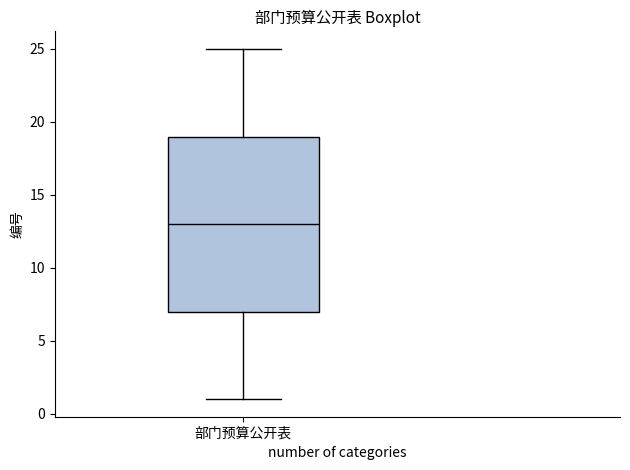

Where is the upper edge of the box for 部门预算公开表 on the y-axis? The values are not printed on the chart, so give them approximately, as read against the axis.

19